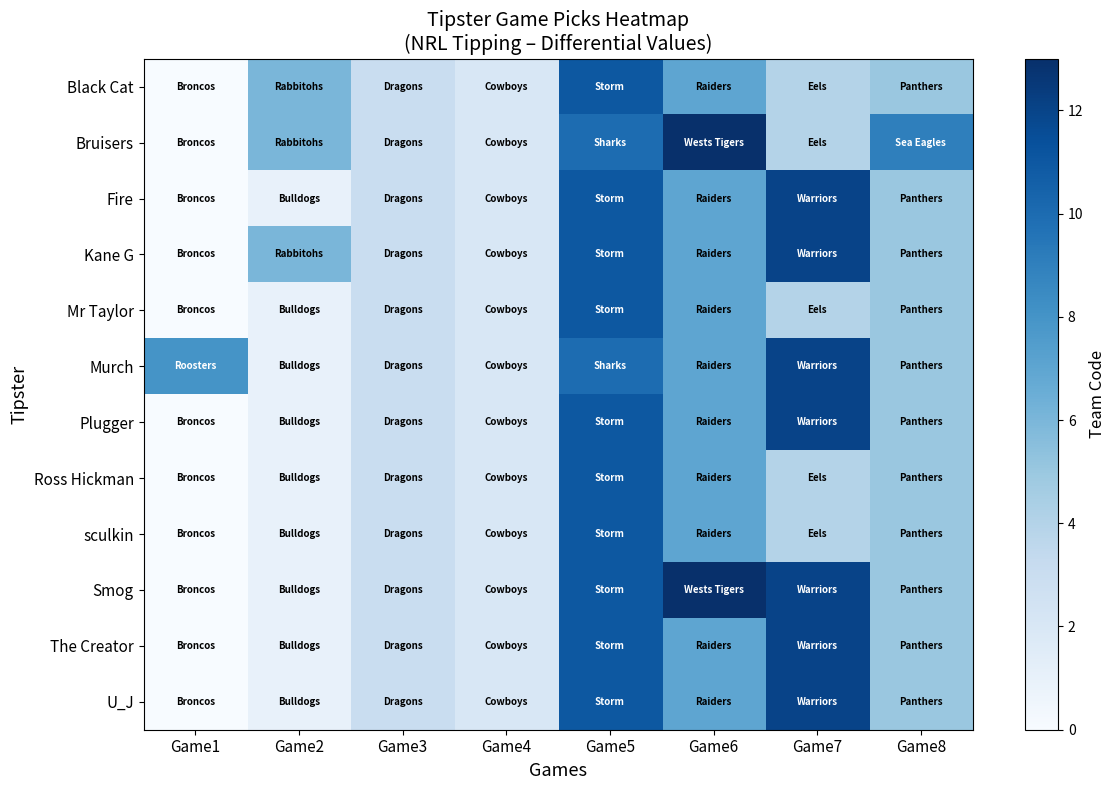

Between Game1 and Game2, which is larger?

Game2